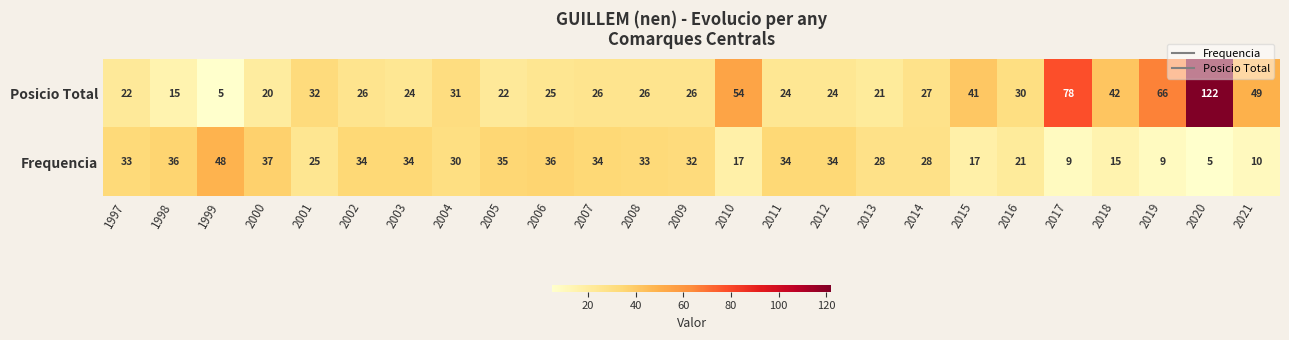

Rank the series by their maximum value, from highest to lowest.

Posicio Total, Frequencia